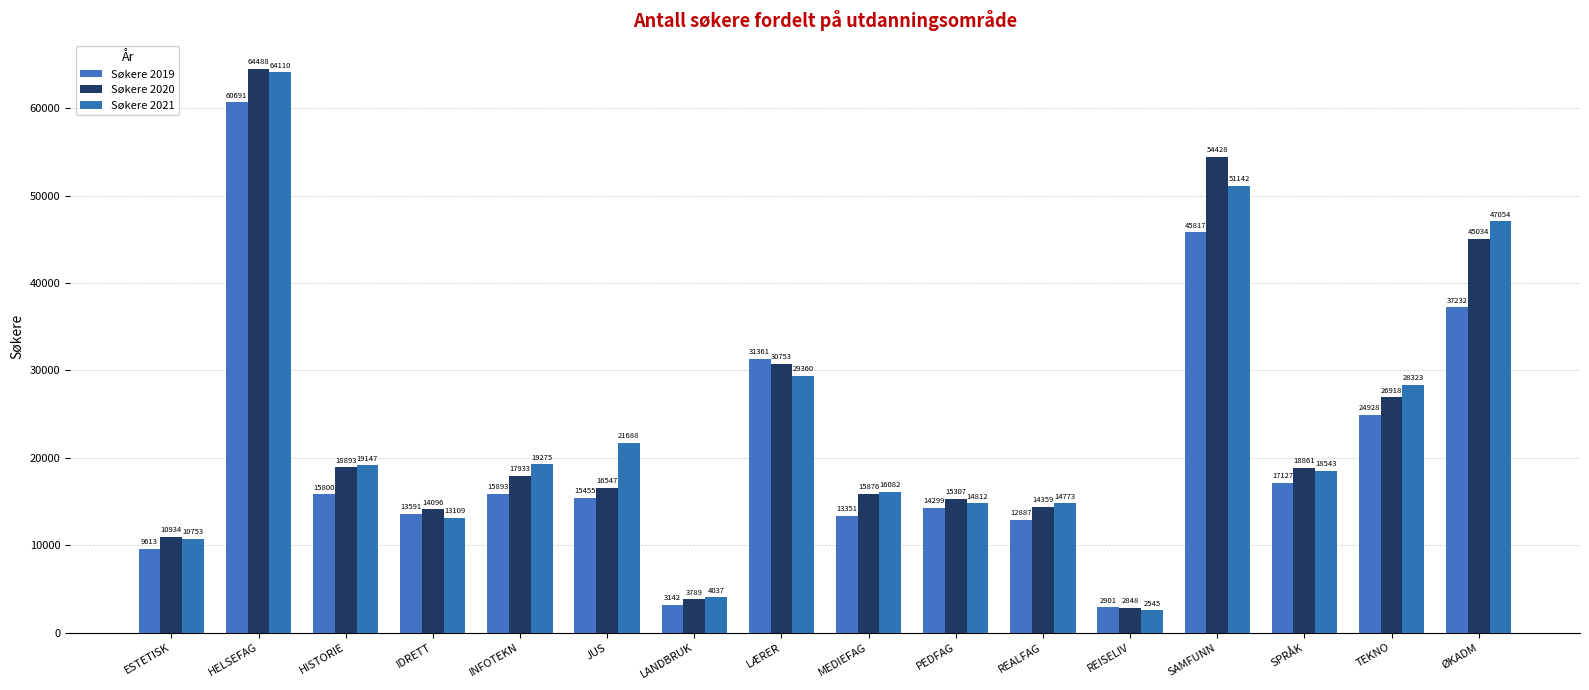

What is the difference between the highest and lowest values at REISELIV?

356